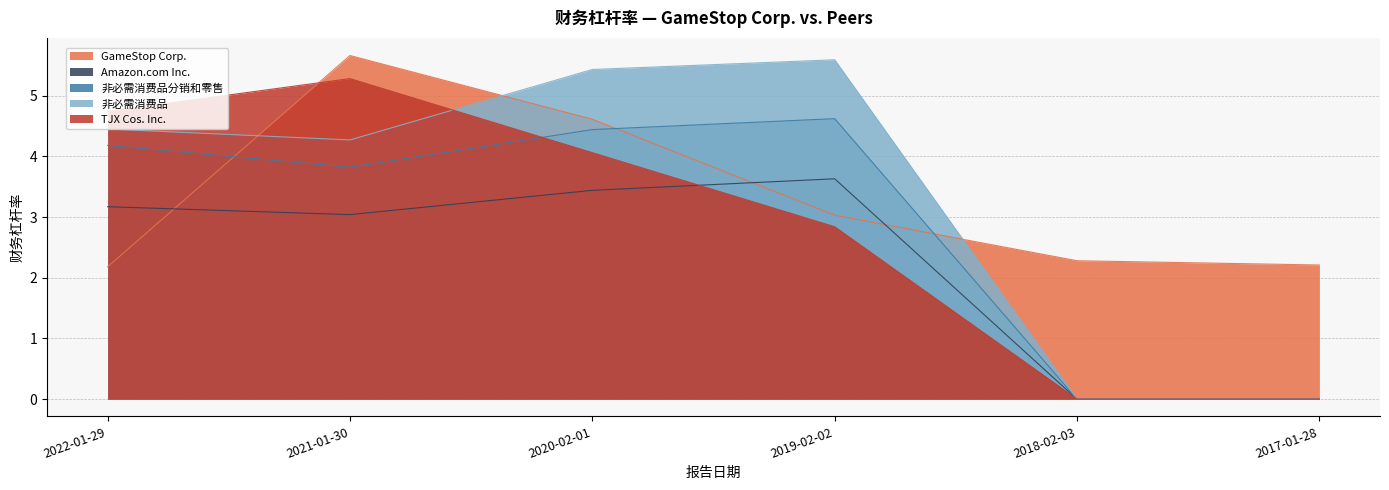

What is the difference between the second highest and second lowest values in the GameStop Corp. series?

2.4